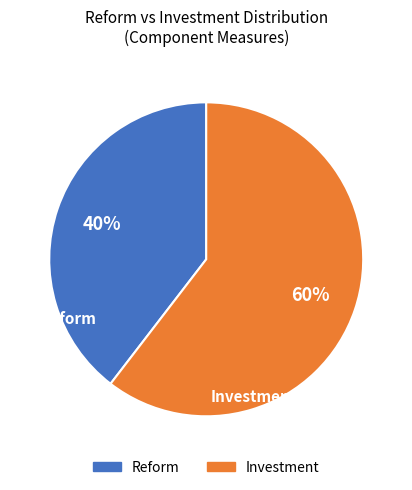

The Reform slice represents 32% of the pie. True or false?

False